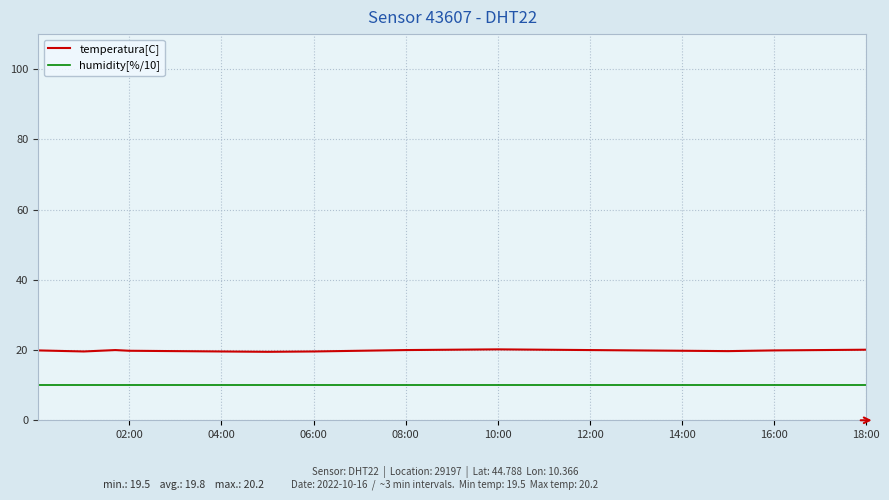

List the series in order of their overall mean, highest first.

temperatura[C], humidity[%/10]